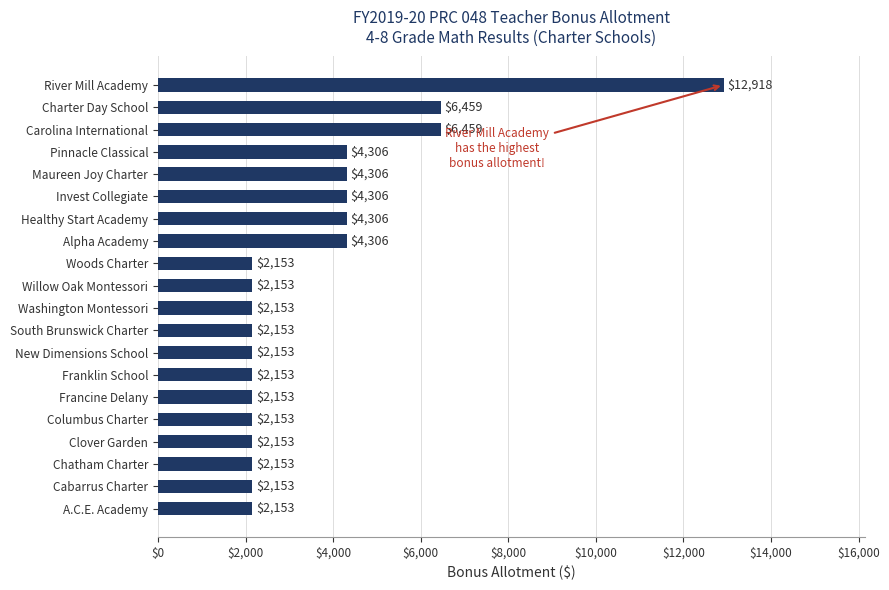

Is it true that the value at Francine Delany is 499?

False